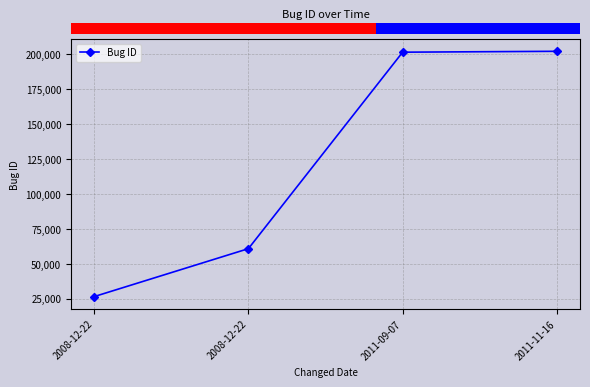

What is the change in value from 2008-12-22 to 2011-09-07?

+140818